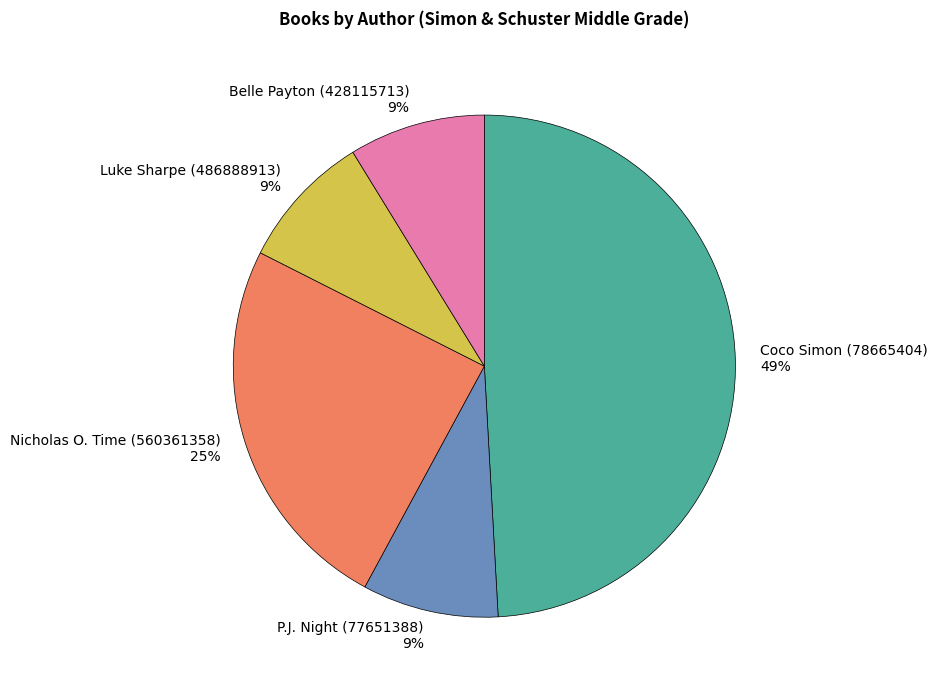

Is there any slice that represents more than half of the pie?

No